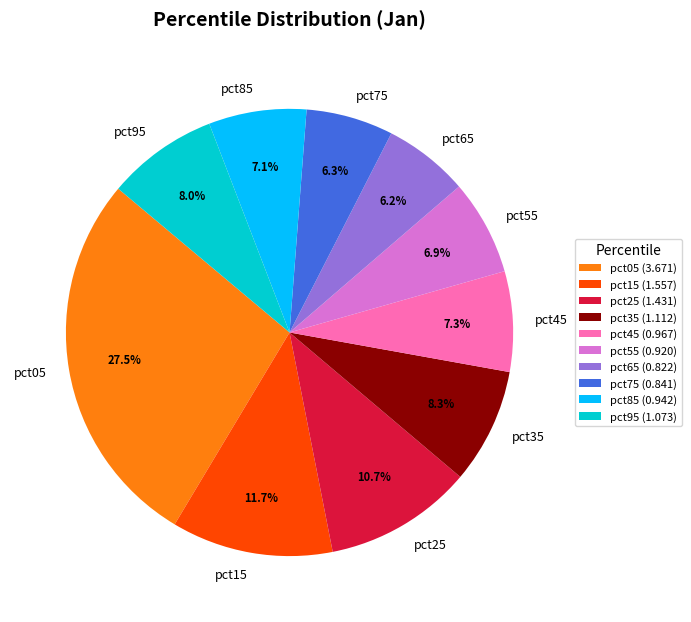

What is the ratio of the value at pct15 to the value at pct35?

1.4